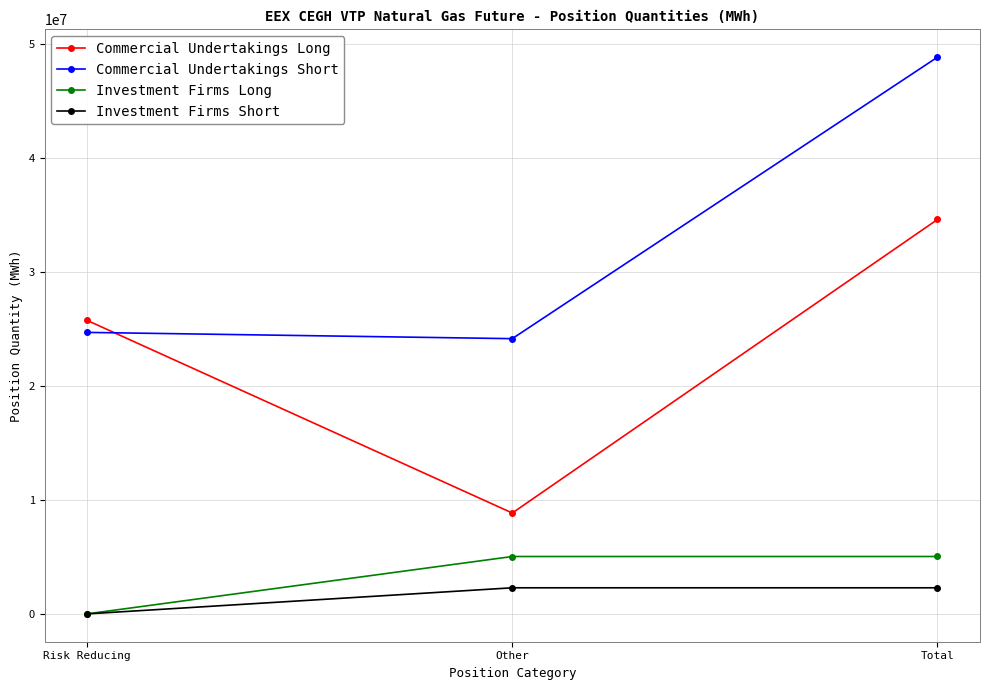

True or false: Investment Firms Short has a value of 0 at Risk Reducing.

True